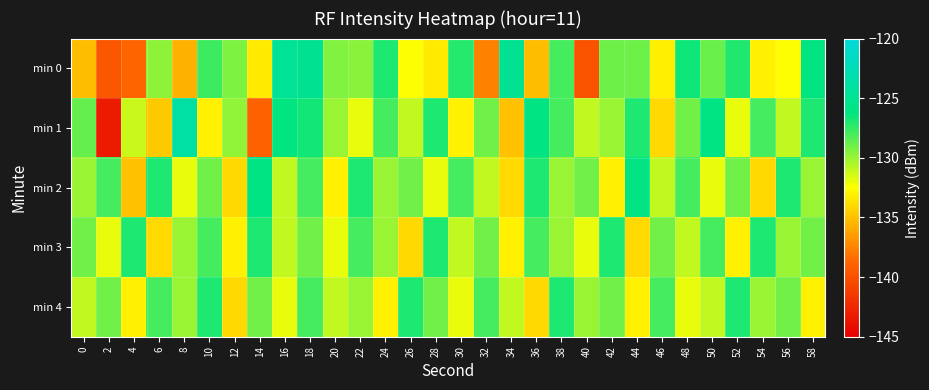

At which category is the sum across all series the highest?

18